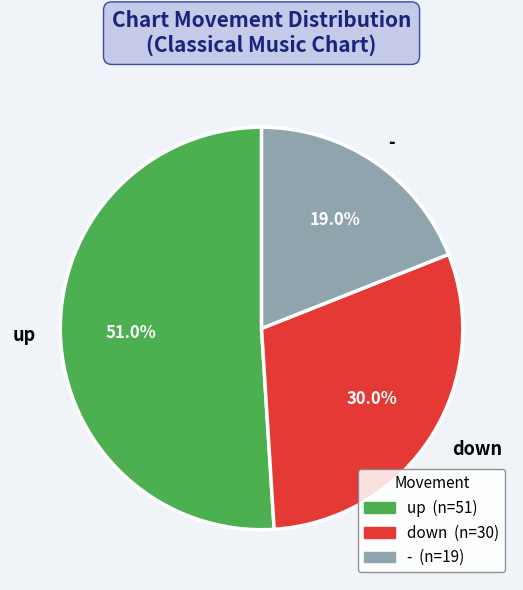

The - slice represents 25% of the pie. True or false?

False